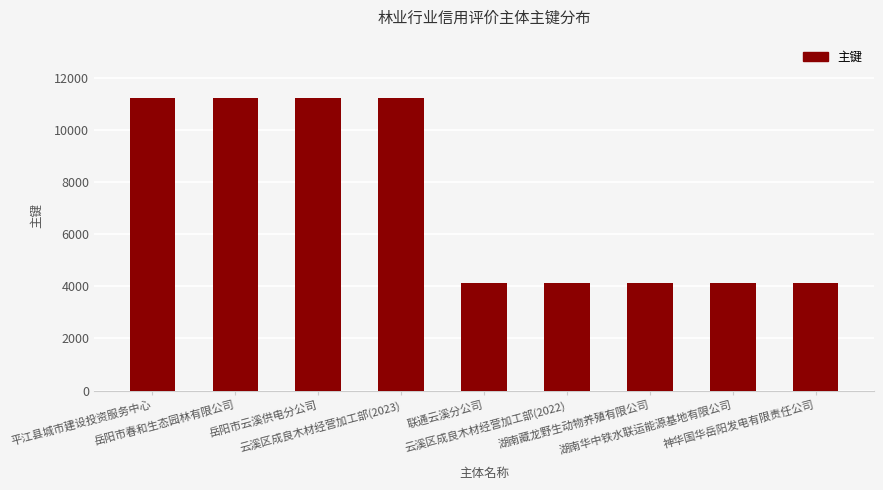

What is the smallest value displayed?

4131